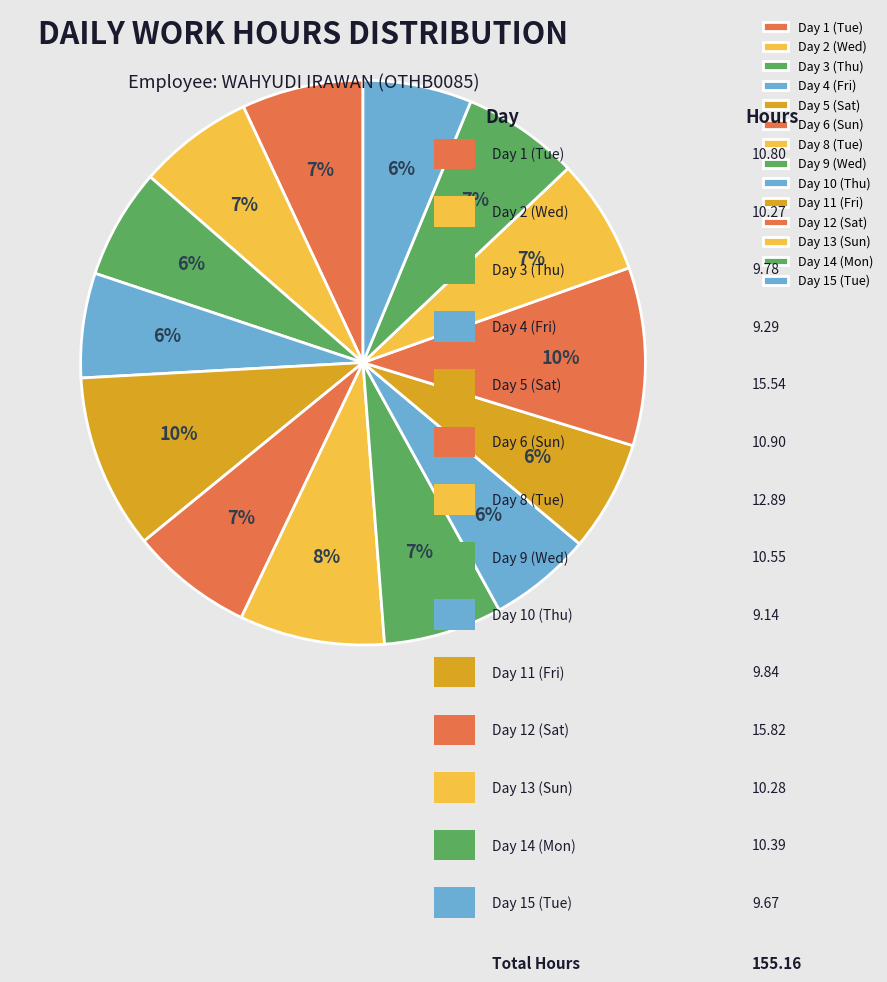

To the nearest percent, what portion does Day 5 (Sat) represent?

10%